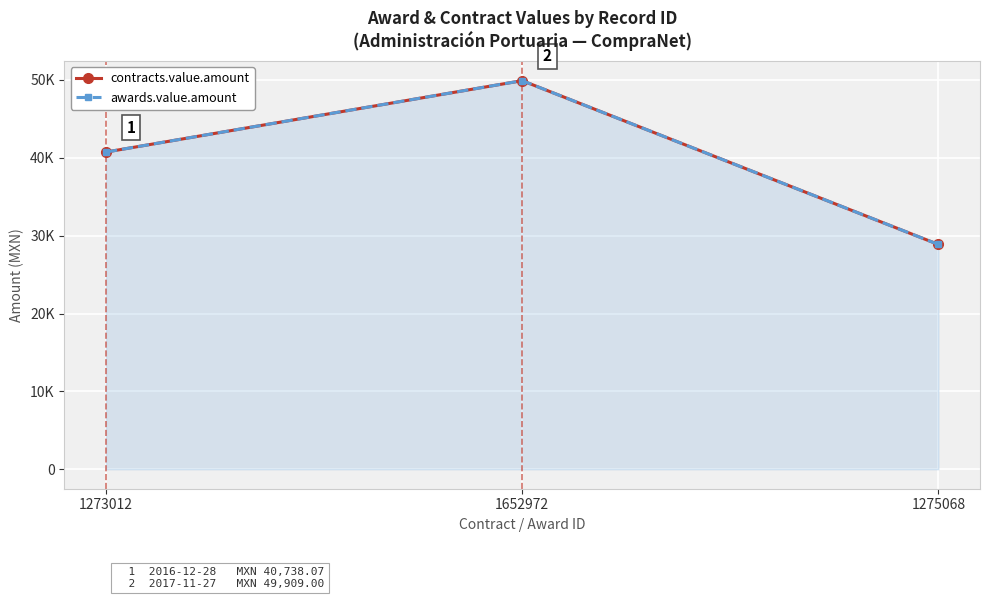

What position from the left is 1273012?

1